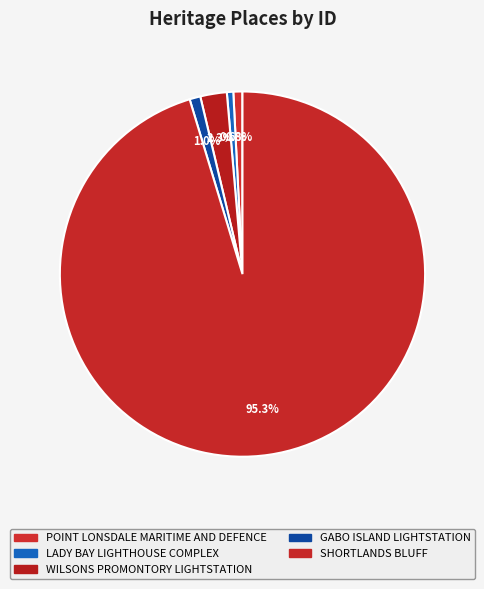

How many segments does this pie chart have?

5